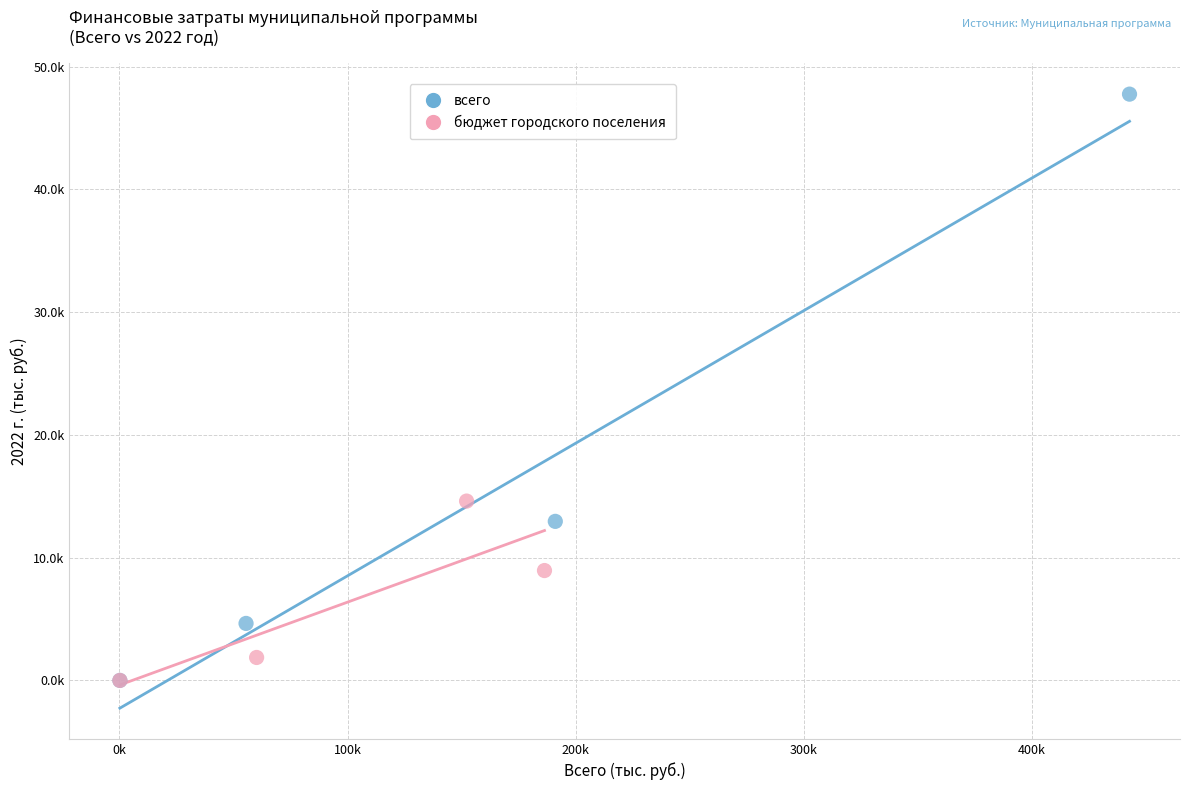

What are all the series names shown in the legend?

всего, бюджет городского поселения